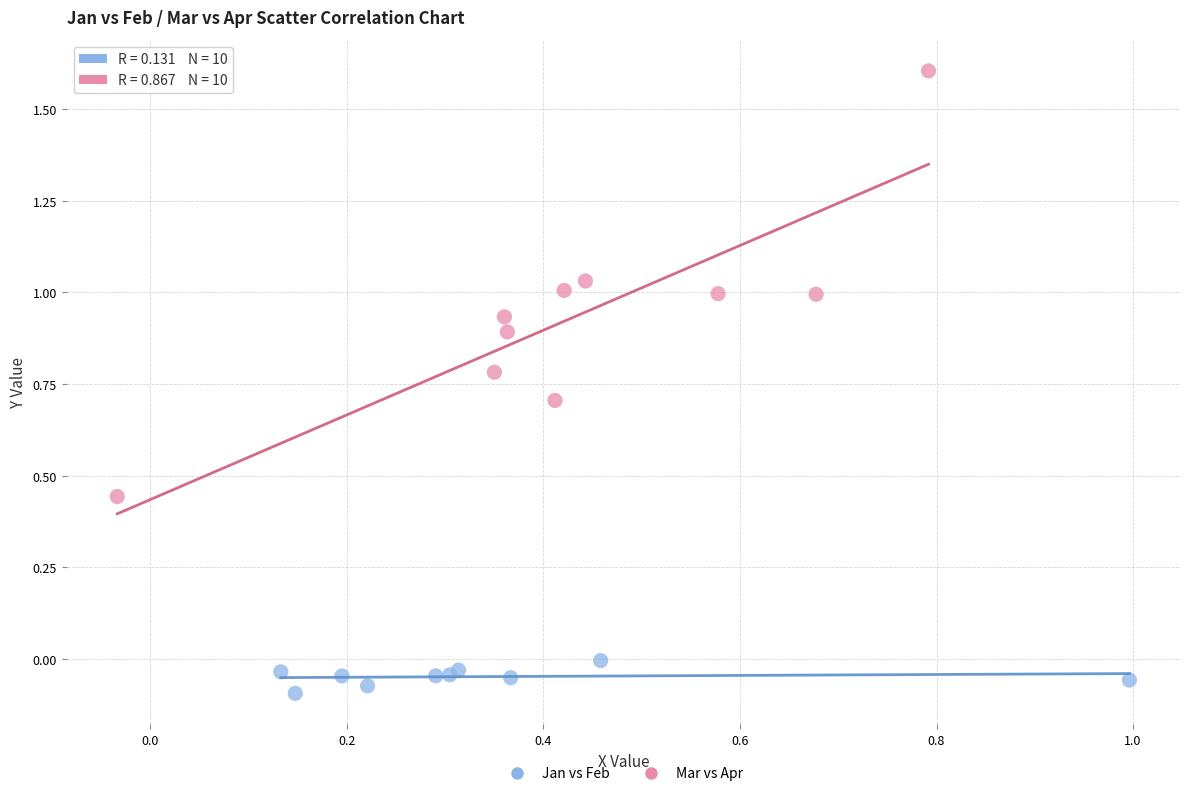

Which series reaches the minimum Y coordinate?

Jan vs Feb